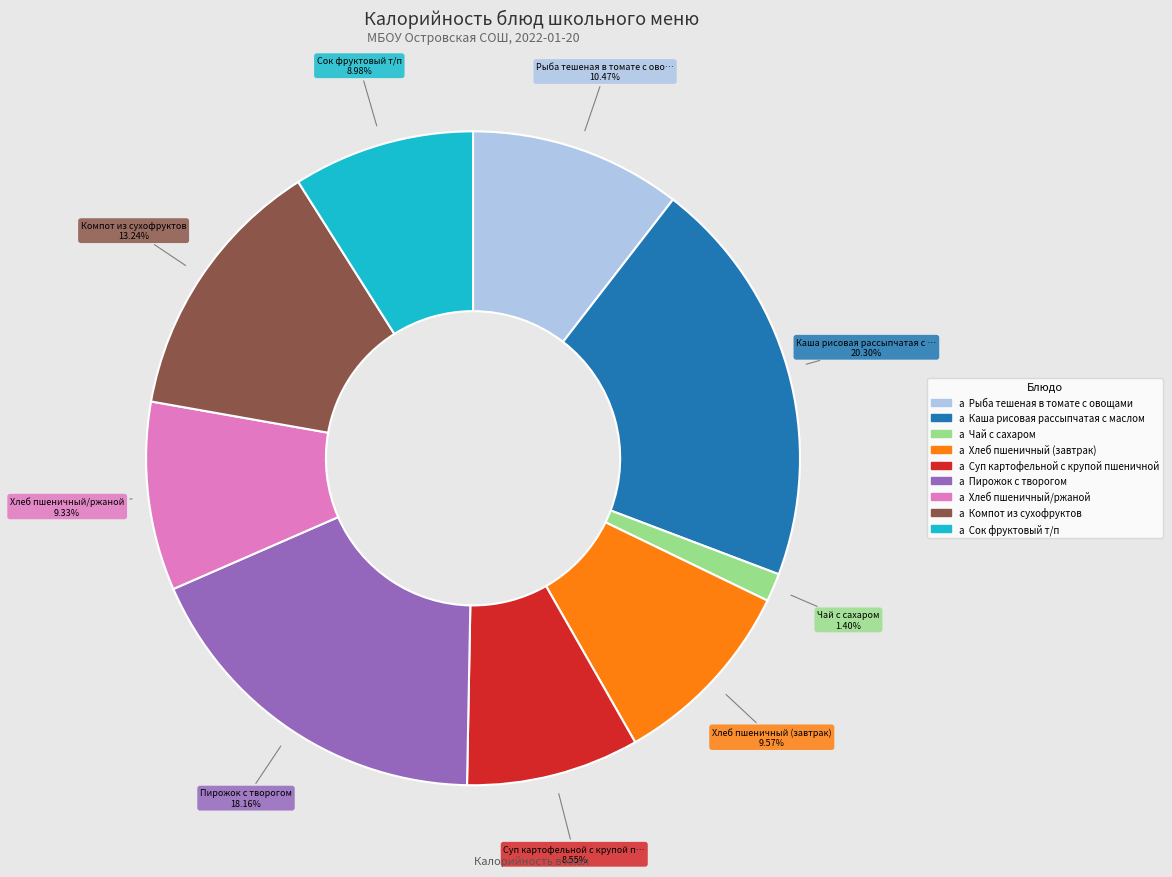

Is there any slice that represents more than half of the pie?

No